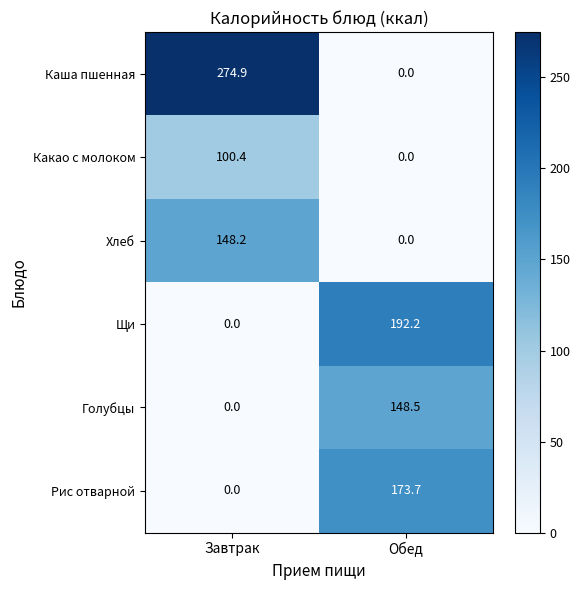

The value of Рис отварной at Обед is 243.1. True or false?

False